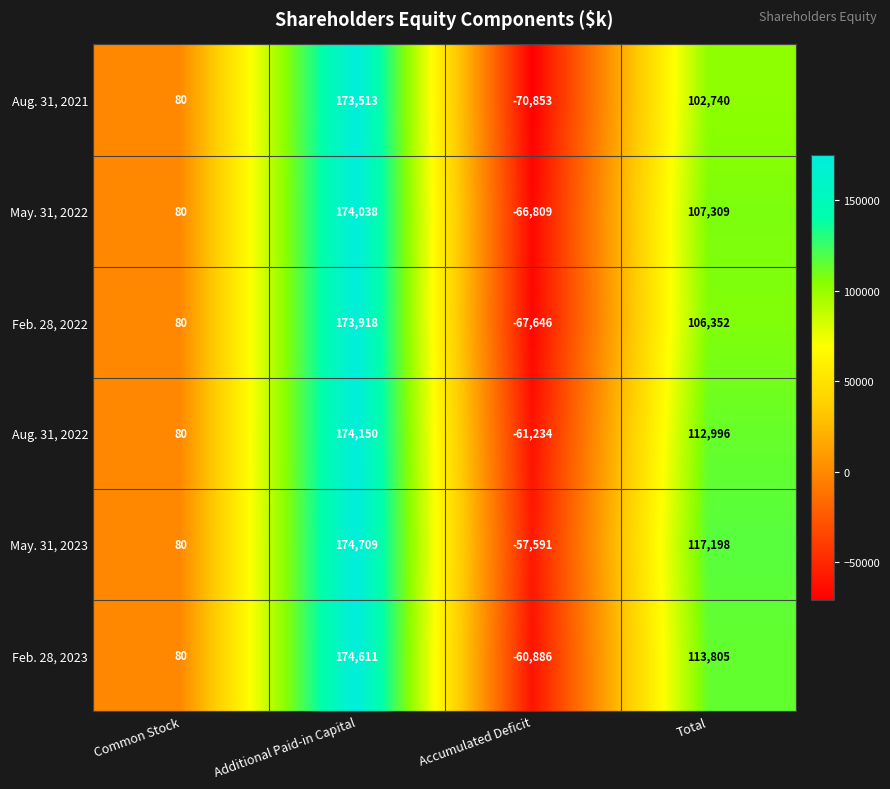

How many values in Feb. 28, 2022 are above zero?

3